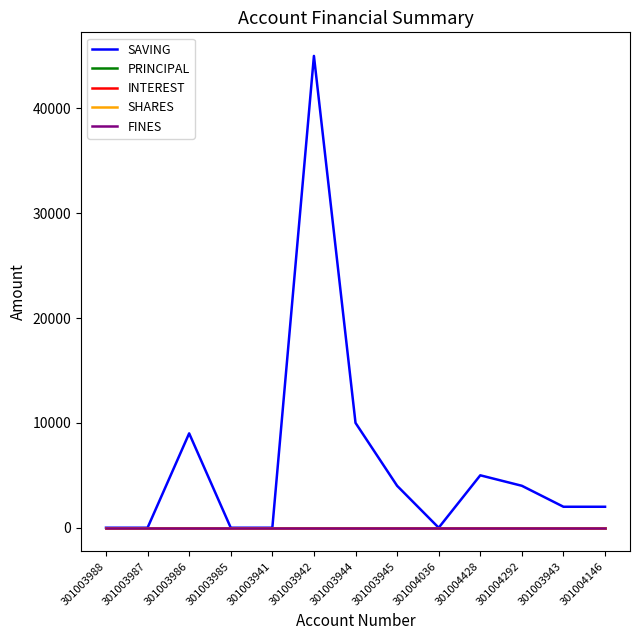

Does the chart have visible grid lines?

No